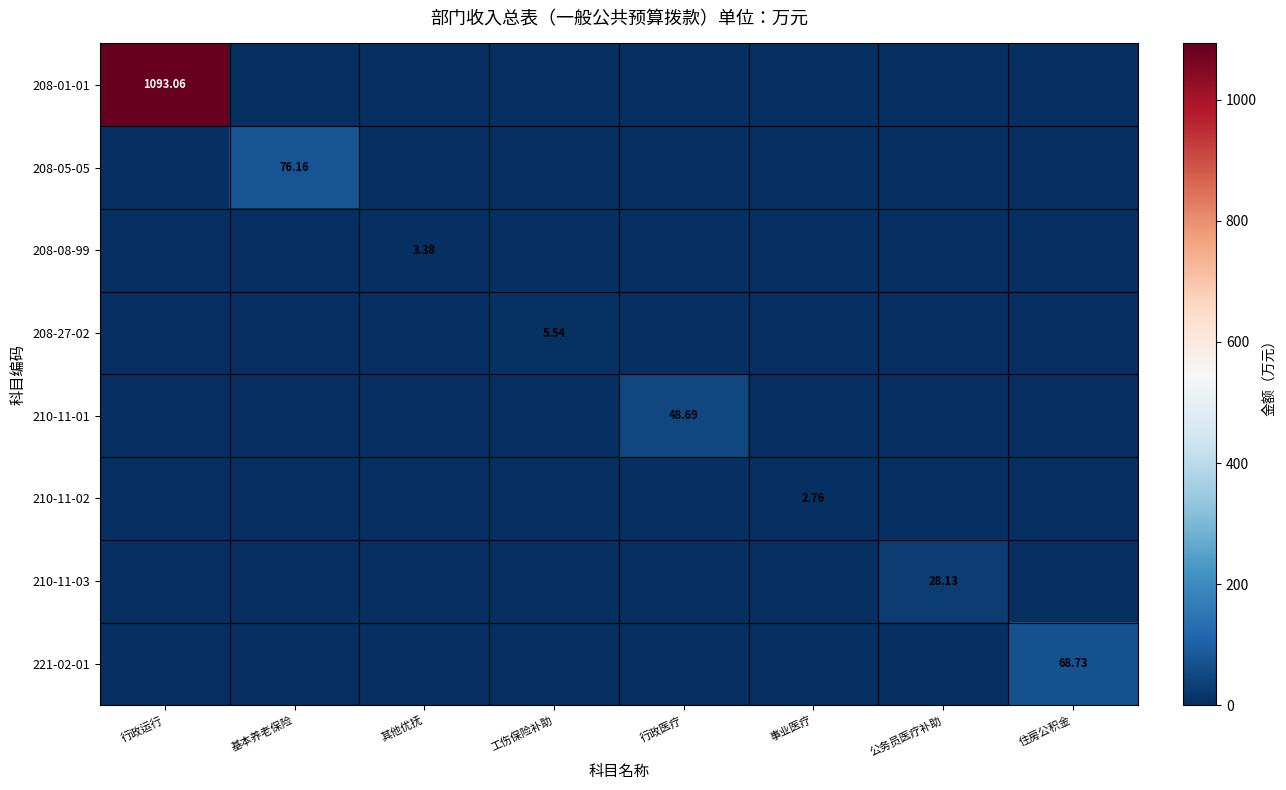

What is the average value of the 210-11-02 series?

0.3